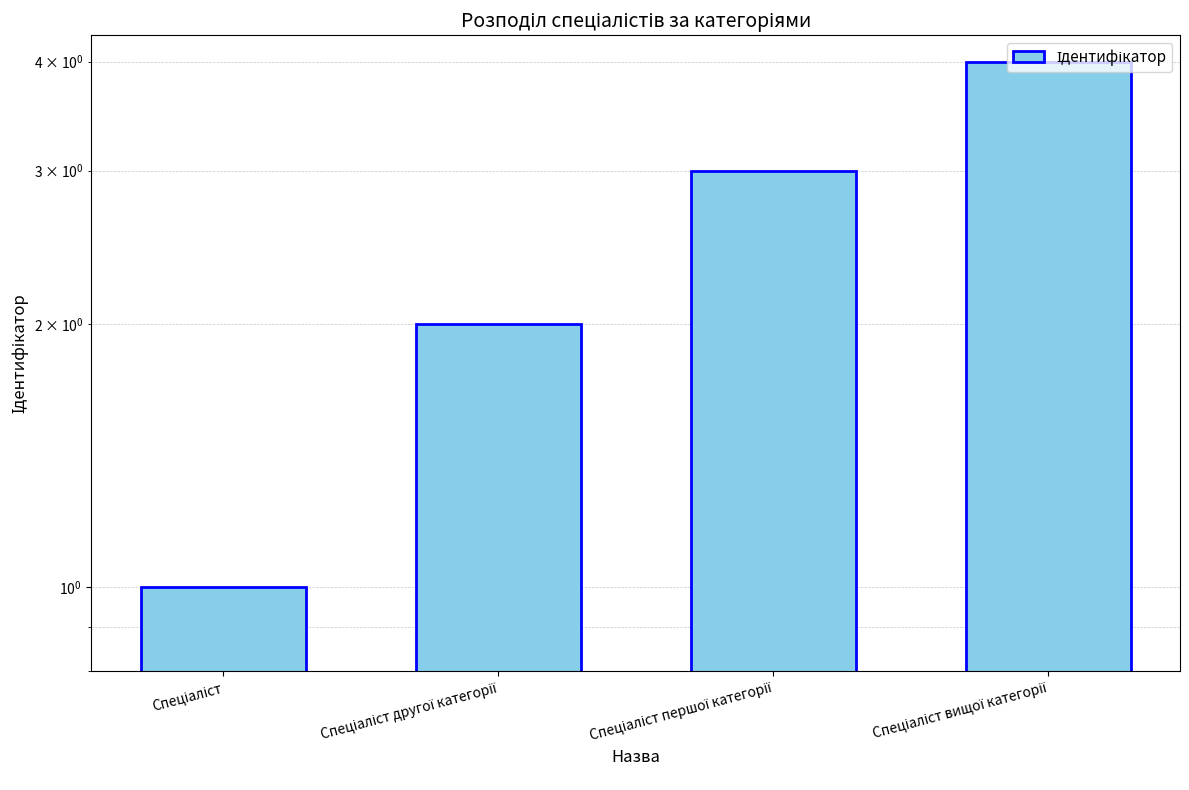

Rank the categories by value from lowest to highest.

Спеціаліст, Спеціаліст другої категорії, Спеціаліст першої категорії, Спеціаліст вищої категорії